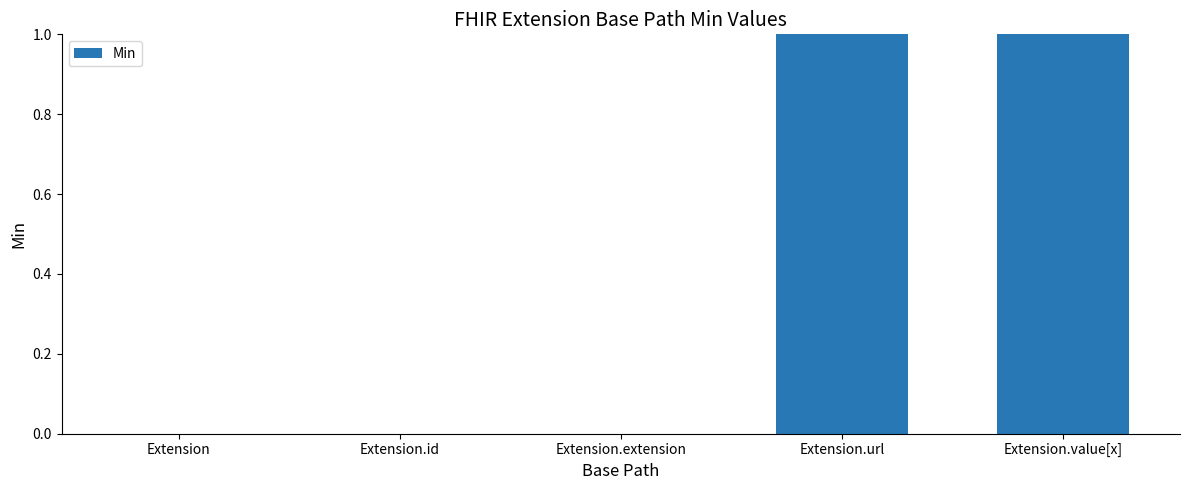

How many categories are shown in the chart?

5